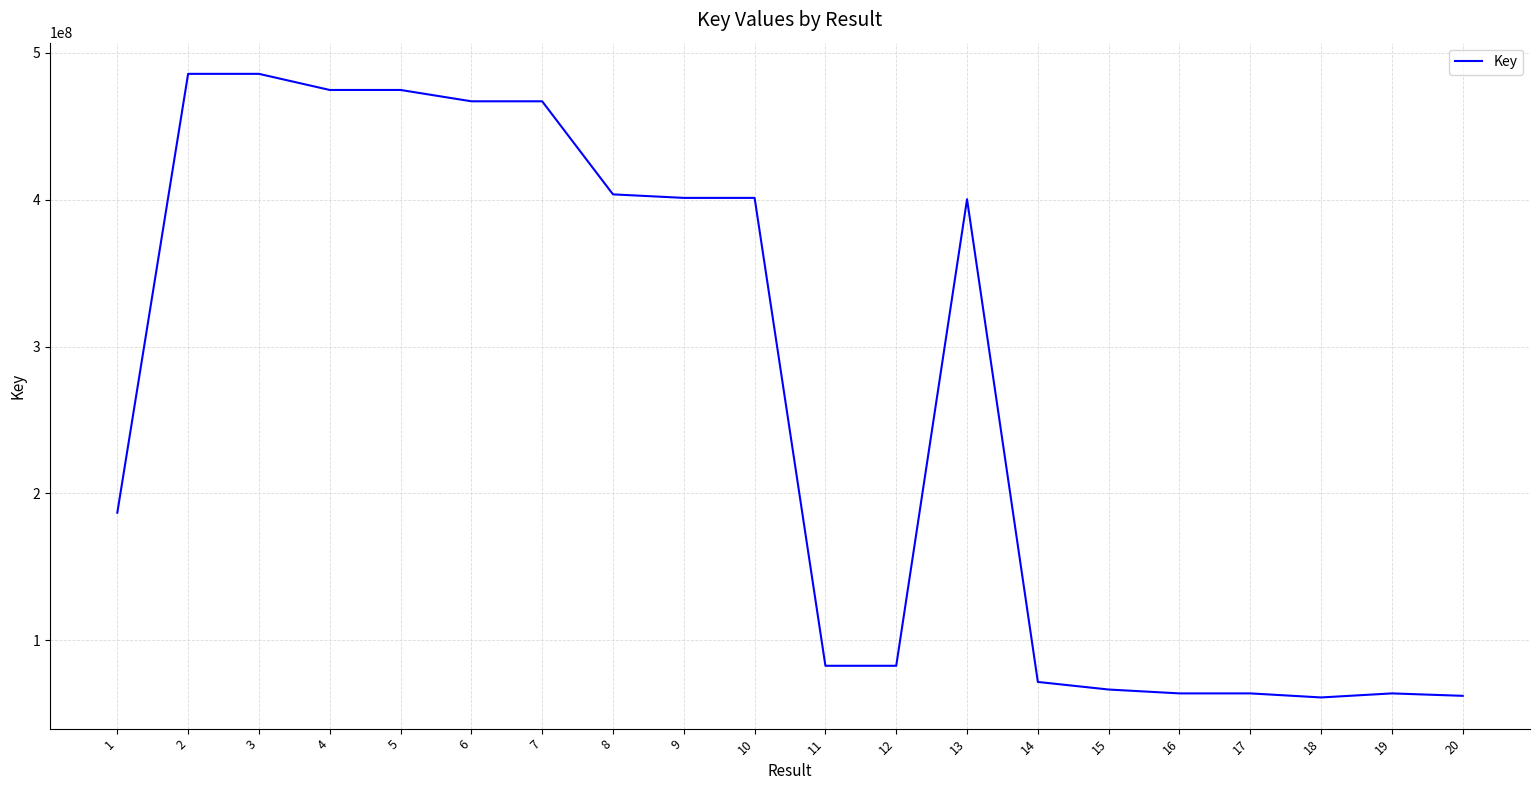

What is the greatest value displayed?

485796182